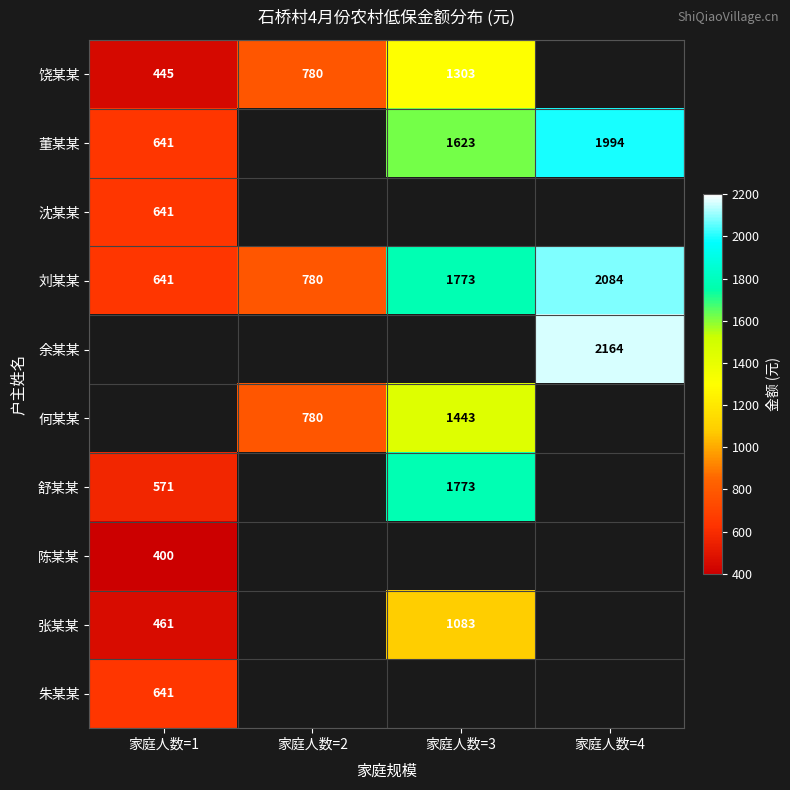

Is the value of 沈某某 at 家庭人数=1 greater than the value of 舒某某 at 家庭人数=1?

Yes